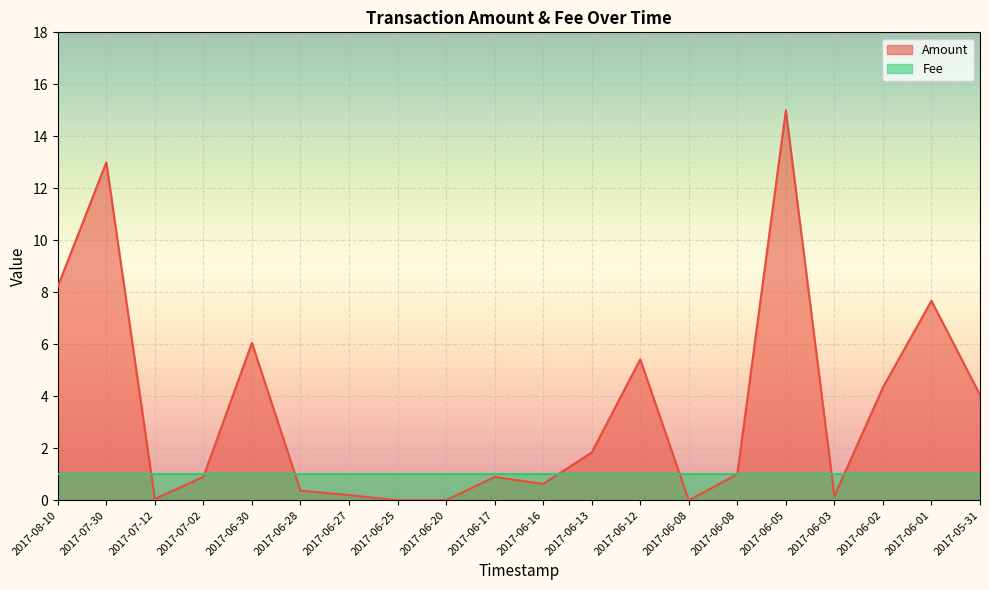

At which label is the value closest to 7?

2017-06-01